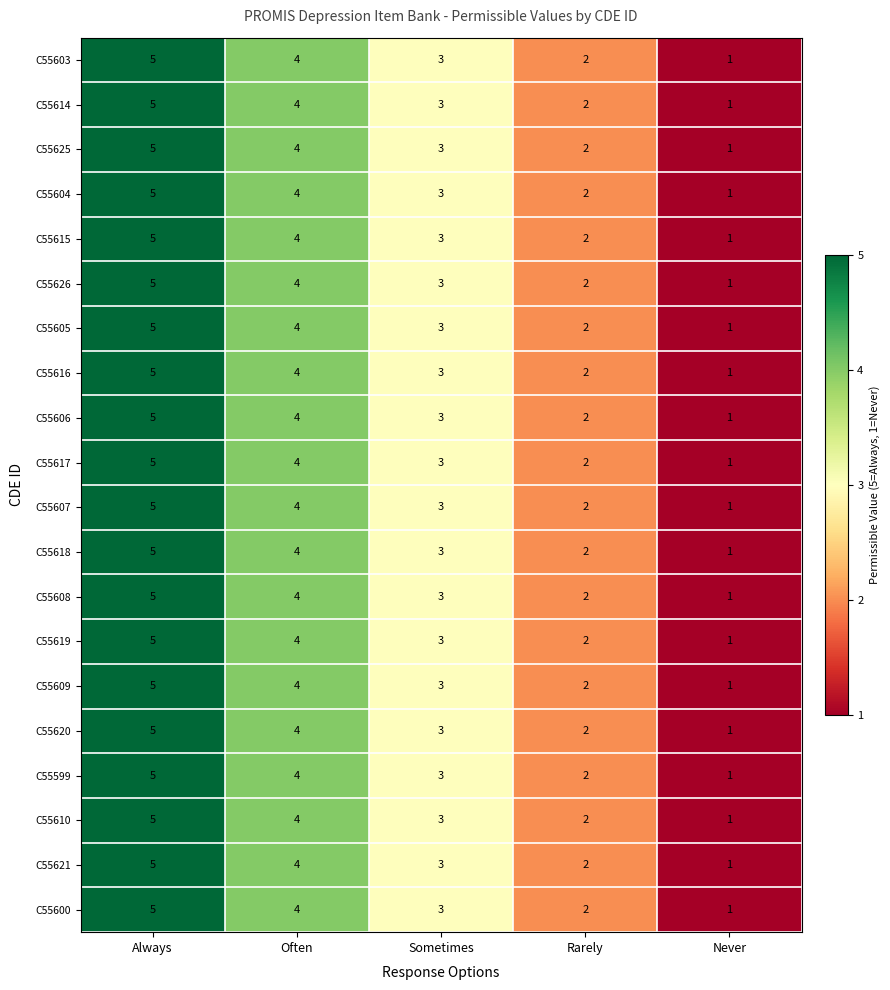

At which category is the sum across all series the highest?

Always